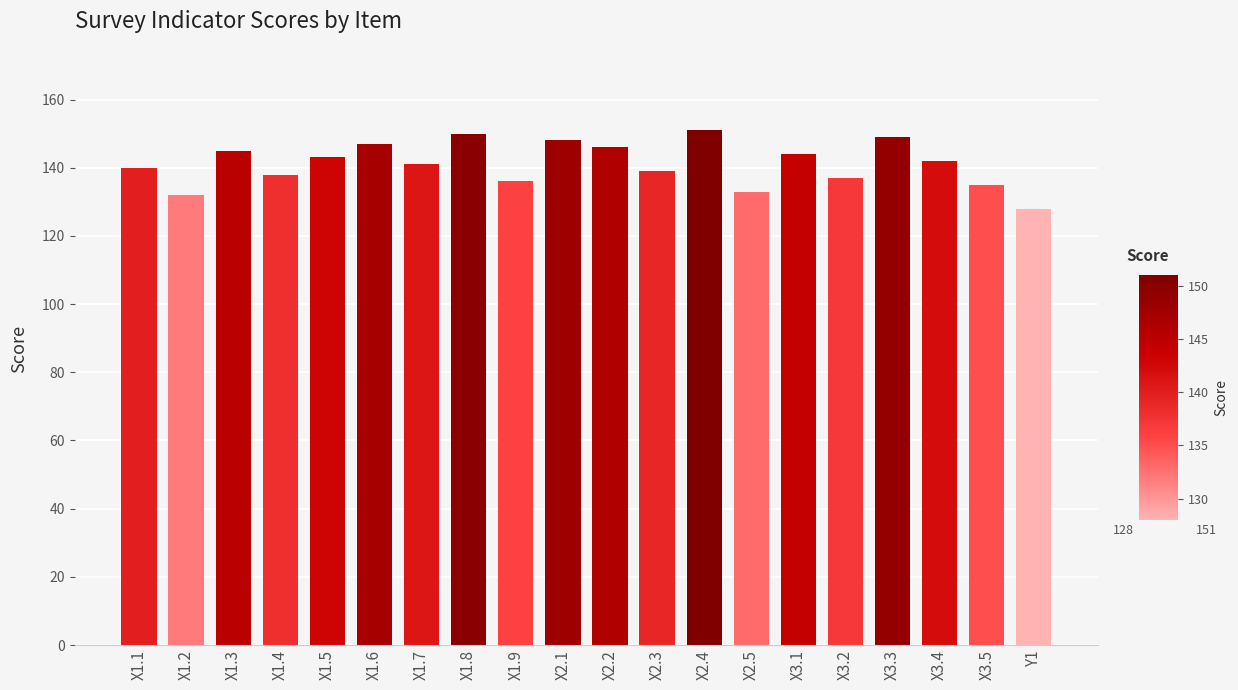

How many values are below 142?

10